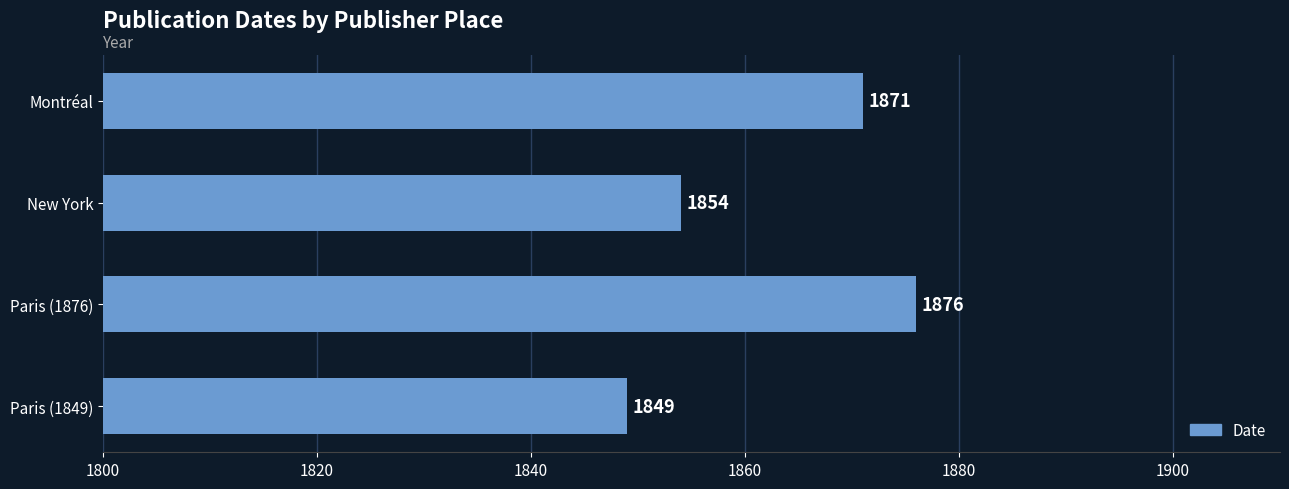

At which label is the value closest to 1862?

New York